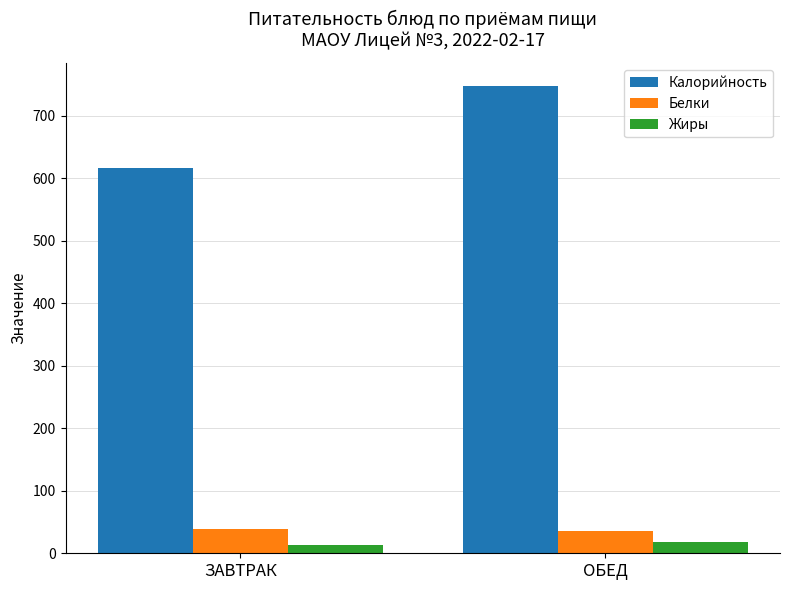

What are all the series names shown in the legend?

Калорийность, Белки, Жиры